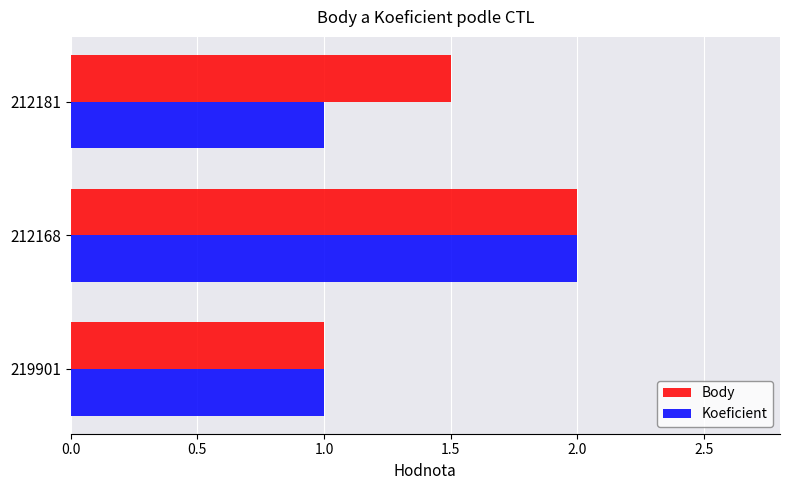

True or false: Body has a value of 0.2 at 219901.

False